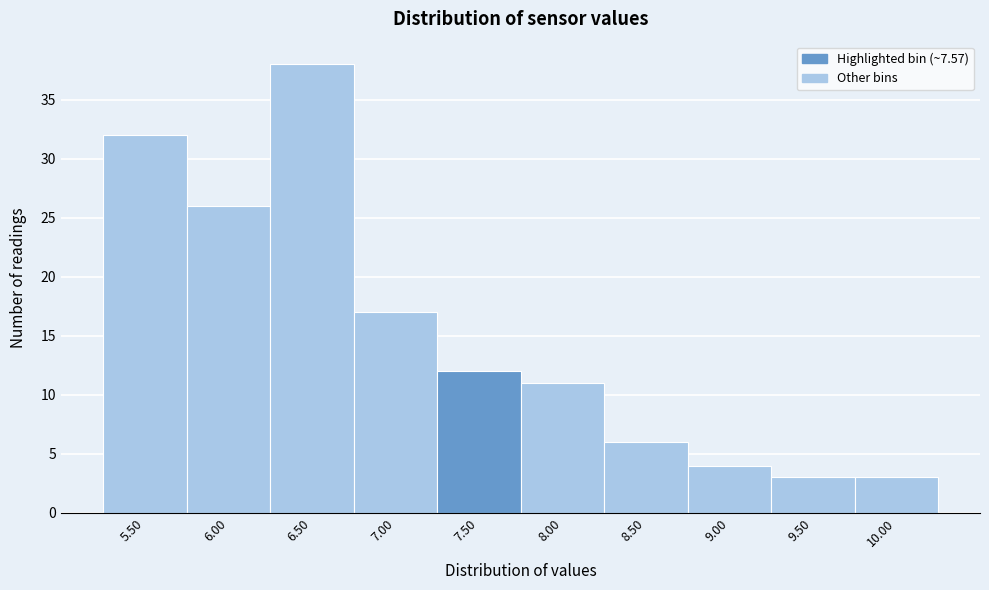

Reading right to left, what are all the values shown in this chart?

10.00=3	9.50=3	9.00=4	8.50=6	8.00=11	7.50=12	7.00=17	6.50=38	6.00=26	5.50=32